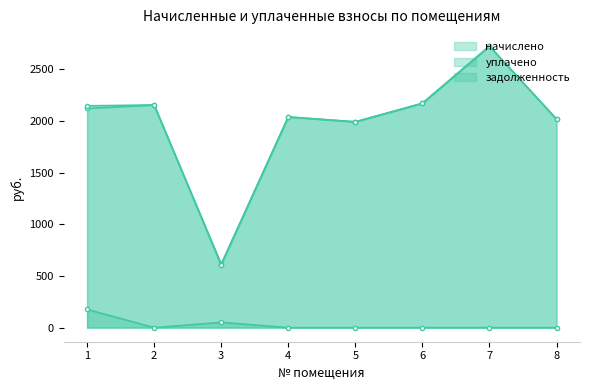

The value of задолженность at 7 is 76.6. True or false?

False